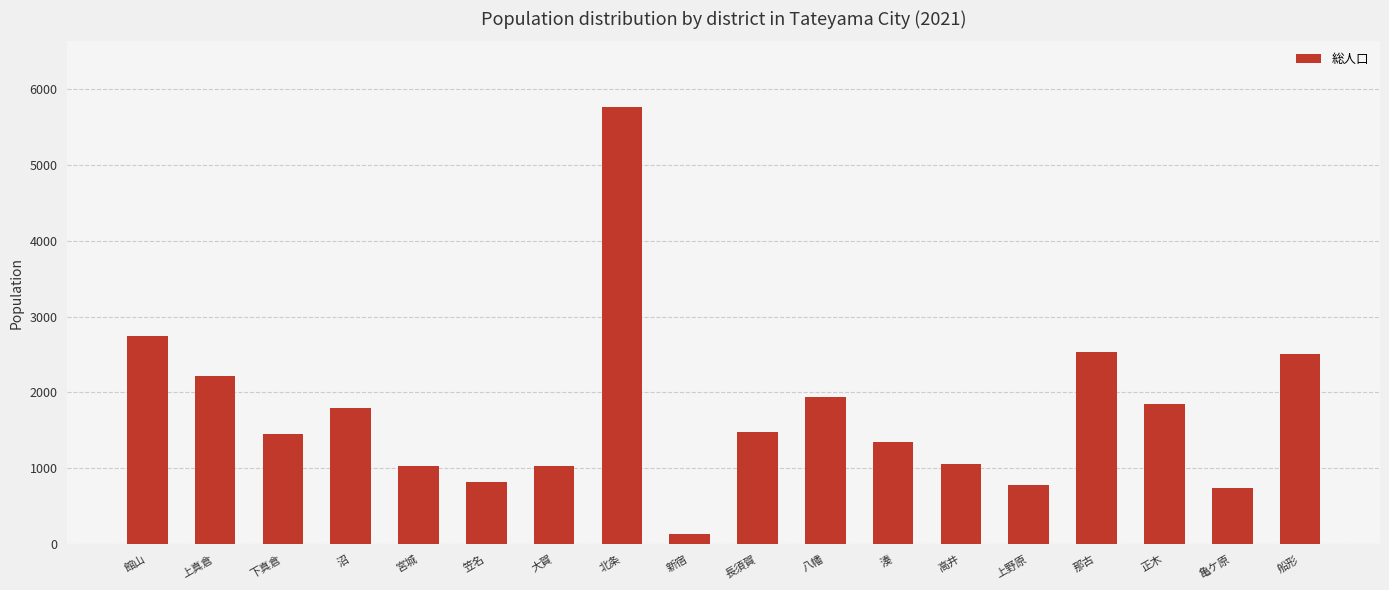

What is the sum of all values?

31237